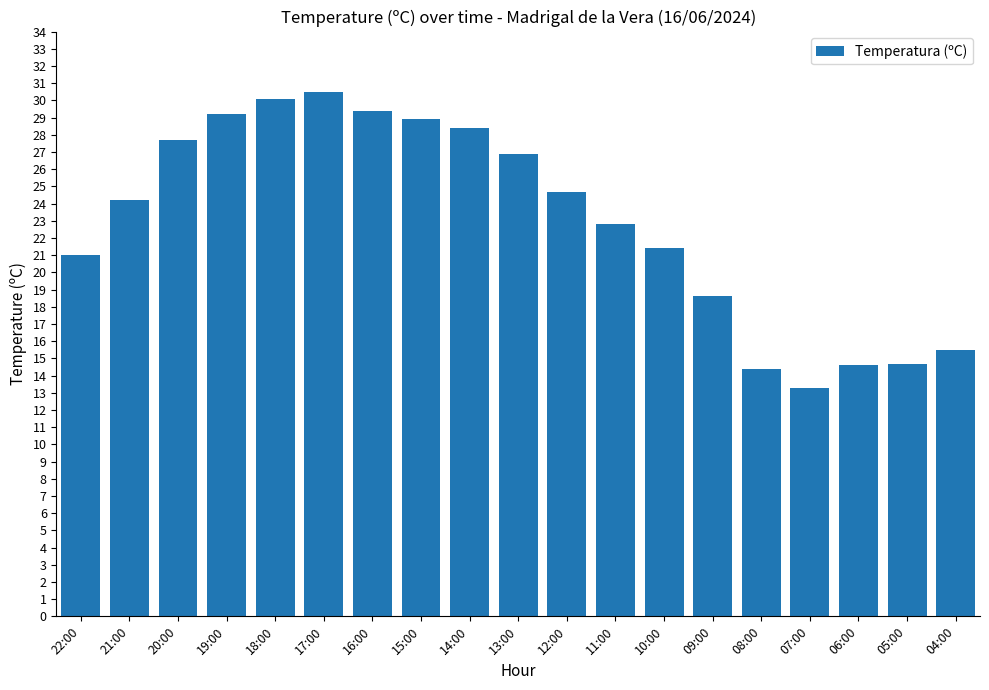

How many values exceed 24?

10